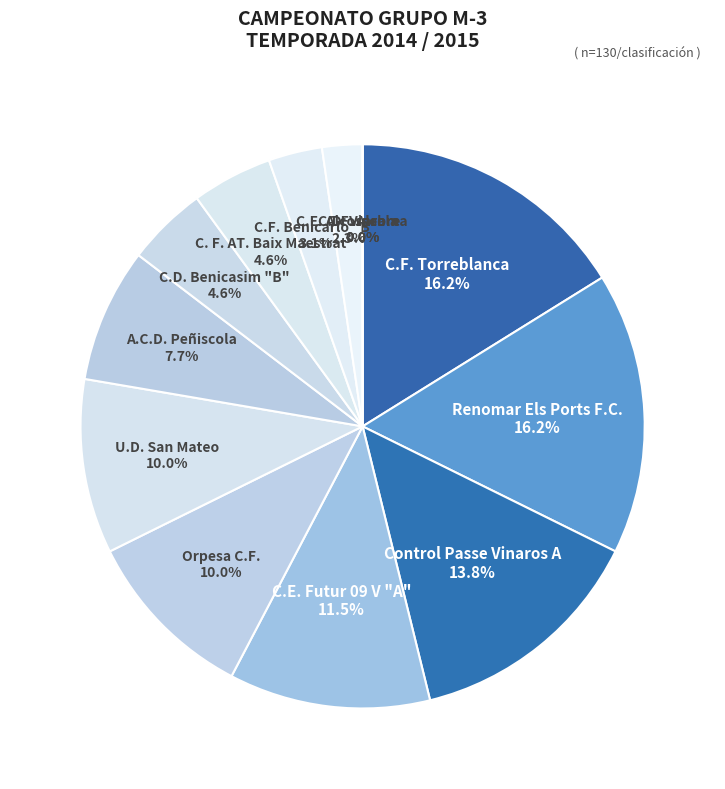

Which category has the biggest portion of the pie?

C.F. Torreblanca